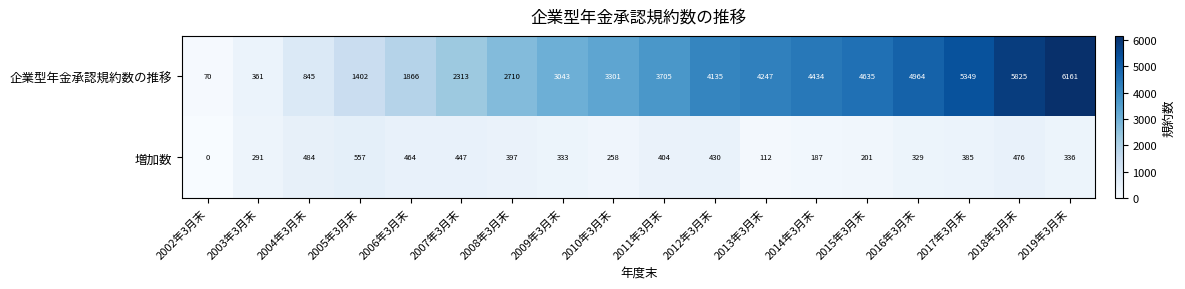

The 増加数 series shows 197 at 2002年3月末. True or false?

False